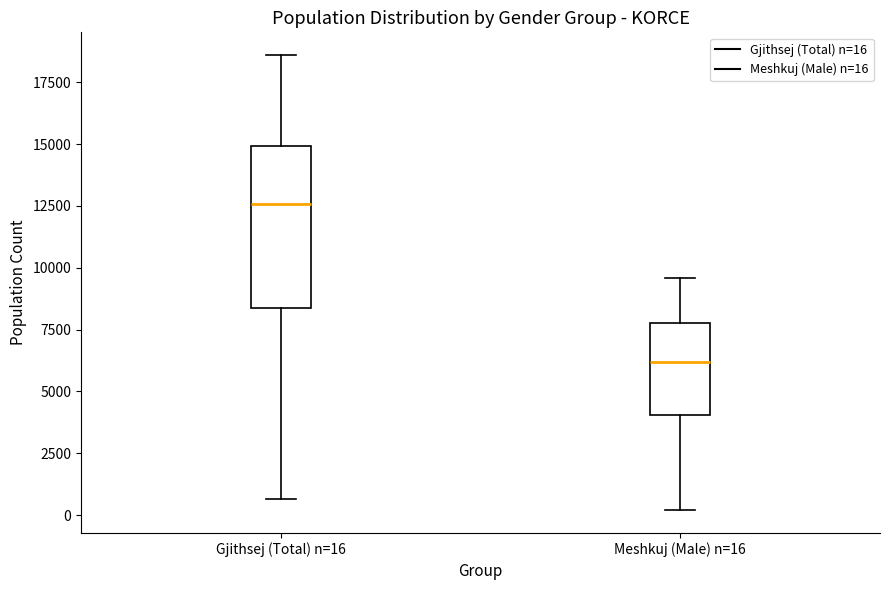

Where does the median line of the box for Gjithsej (Total) n=16 sit on the y-axis? The values are not printed on the chart, so give them approximately, as read against the axis.

12500